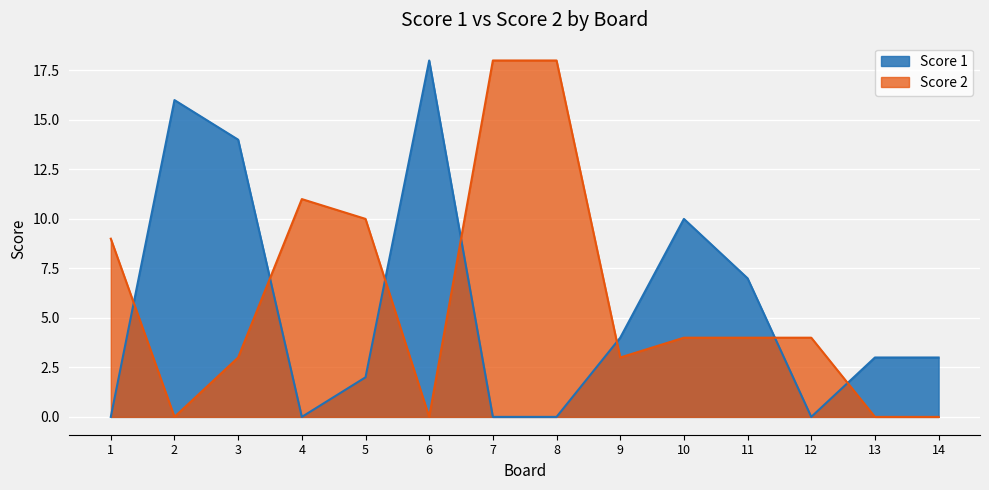

What is the sum of all Score 1 values?

77